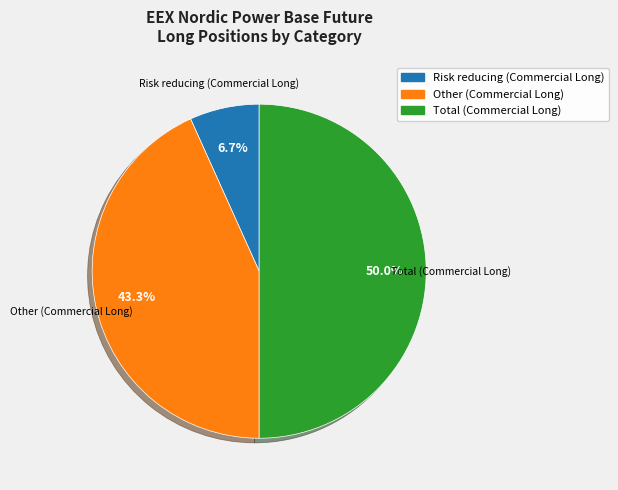

Which category has the smallest portion of the pie?

Risk reducing (Commercial Long)